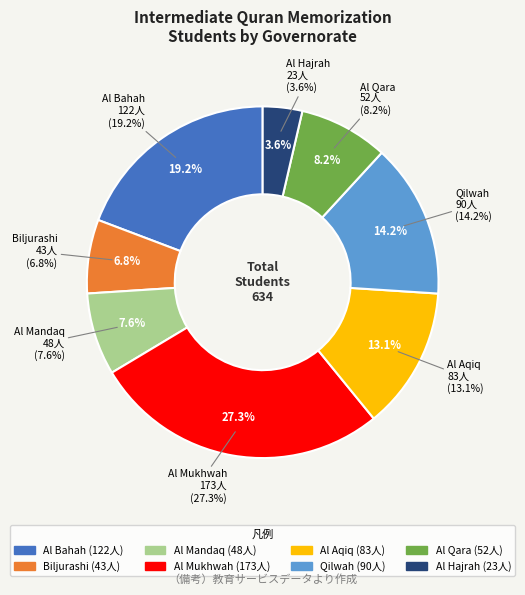

Approximately how many times larger is the value at Al Mandaq compared to Al Hajrah?

2.1